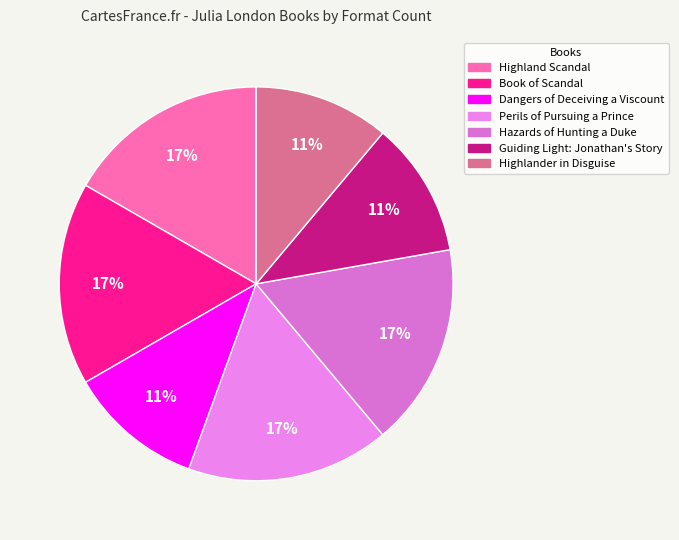

Count the number of slices in the pie.

7